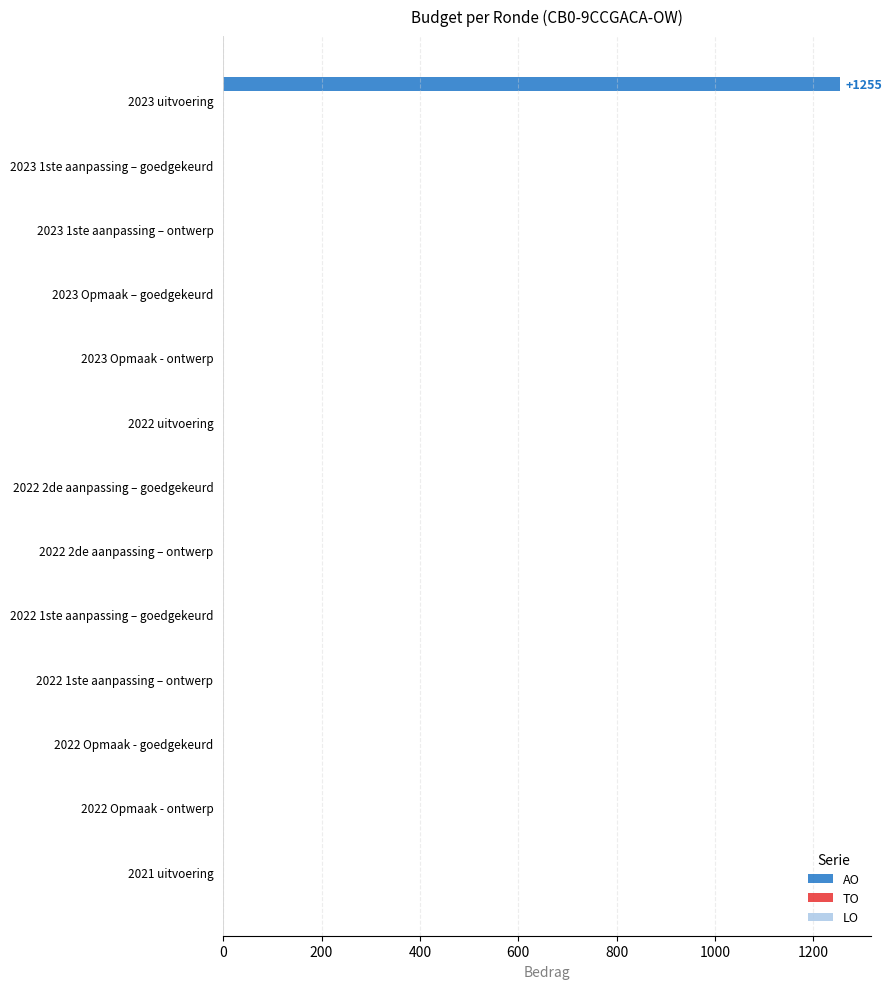

Are the bars horizontal?

Yes